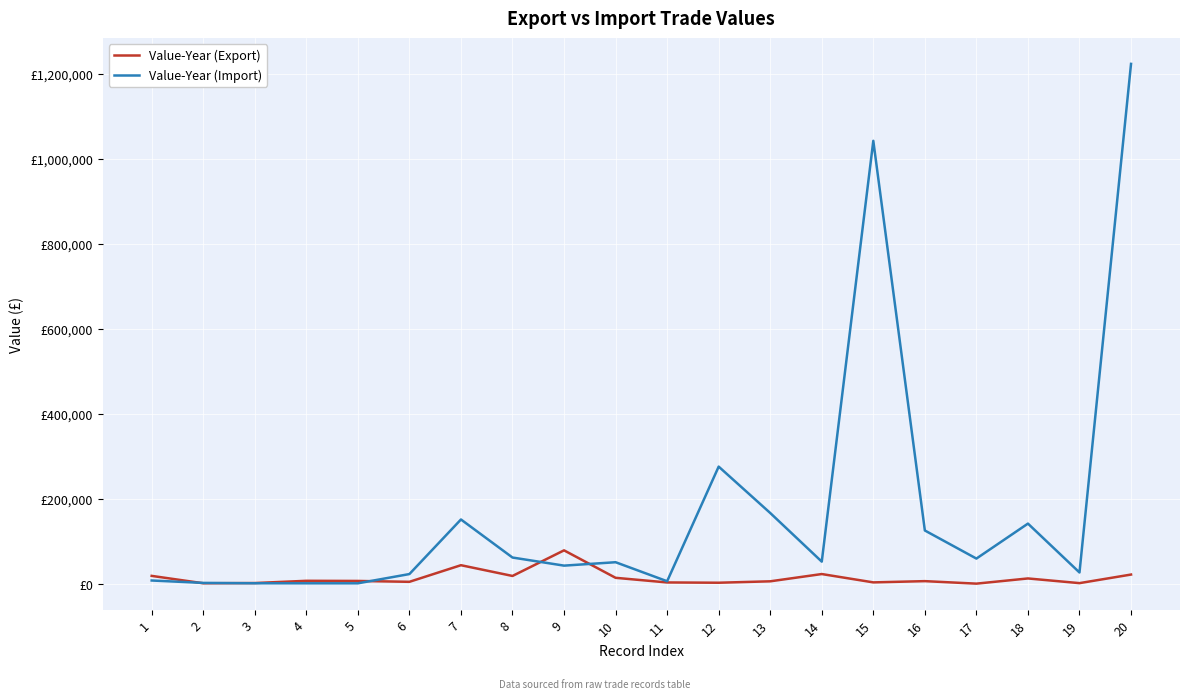

Which series has the widest spread of values?

Value-Year (Import)